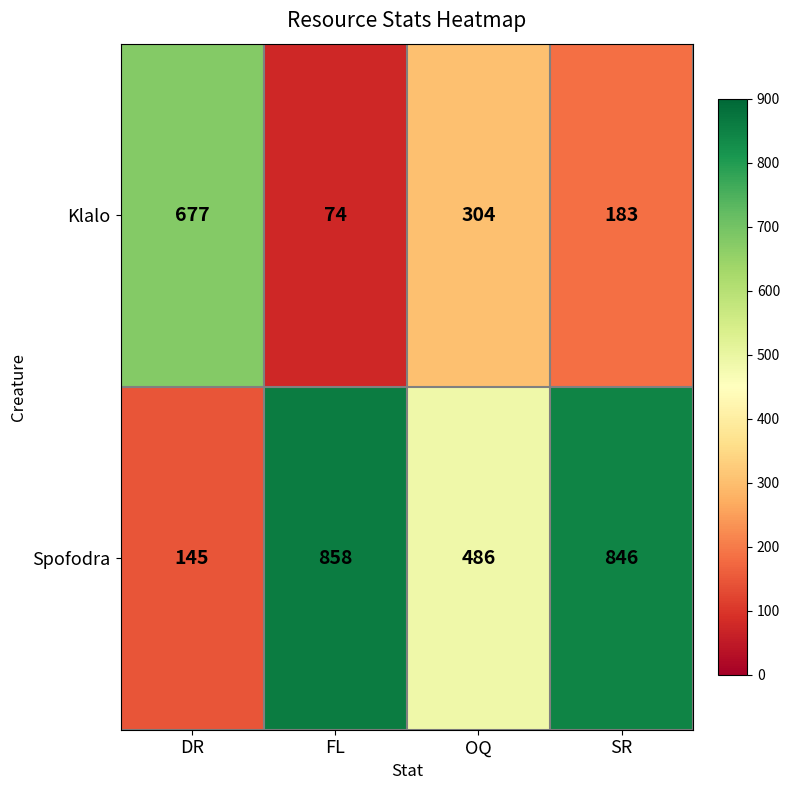

The Klalo series shows 304 at OQ. True or false?

True